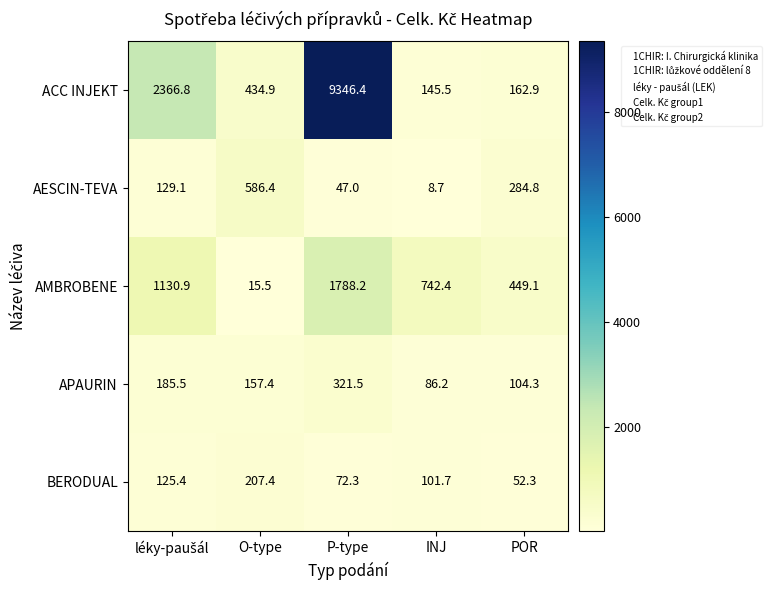

Which series has the widest spread of values?

ACC INJEKT